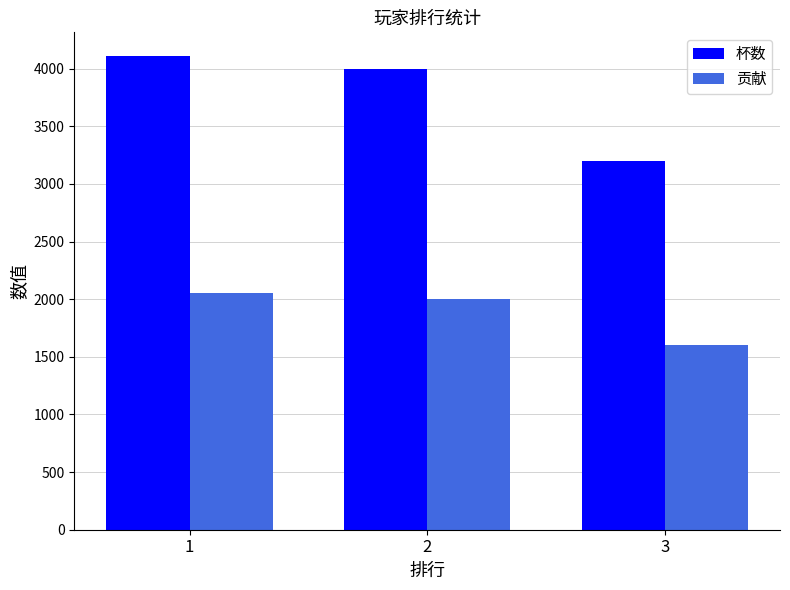

List the labels in order of 杯数 value, smallest first.

3, 2, 1